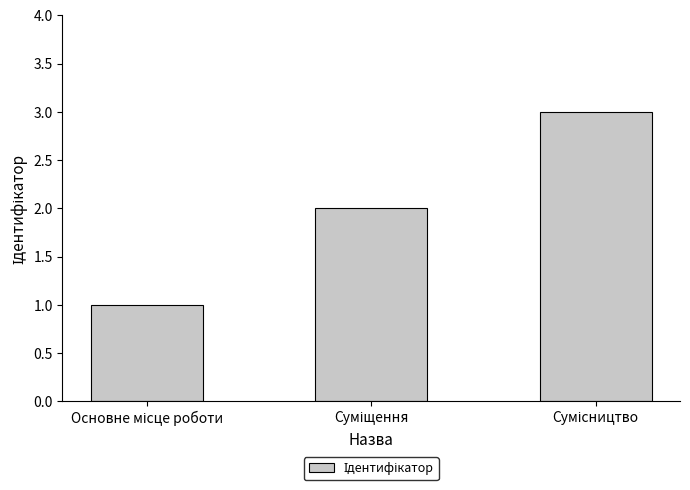

What is the sum of all values?

6